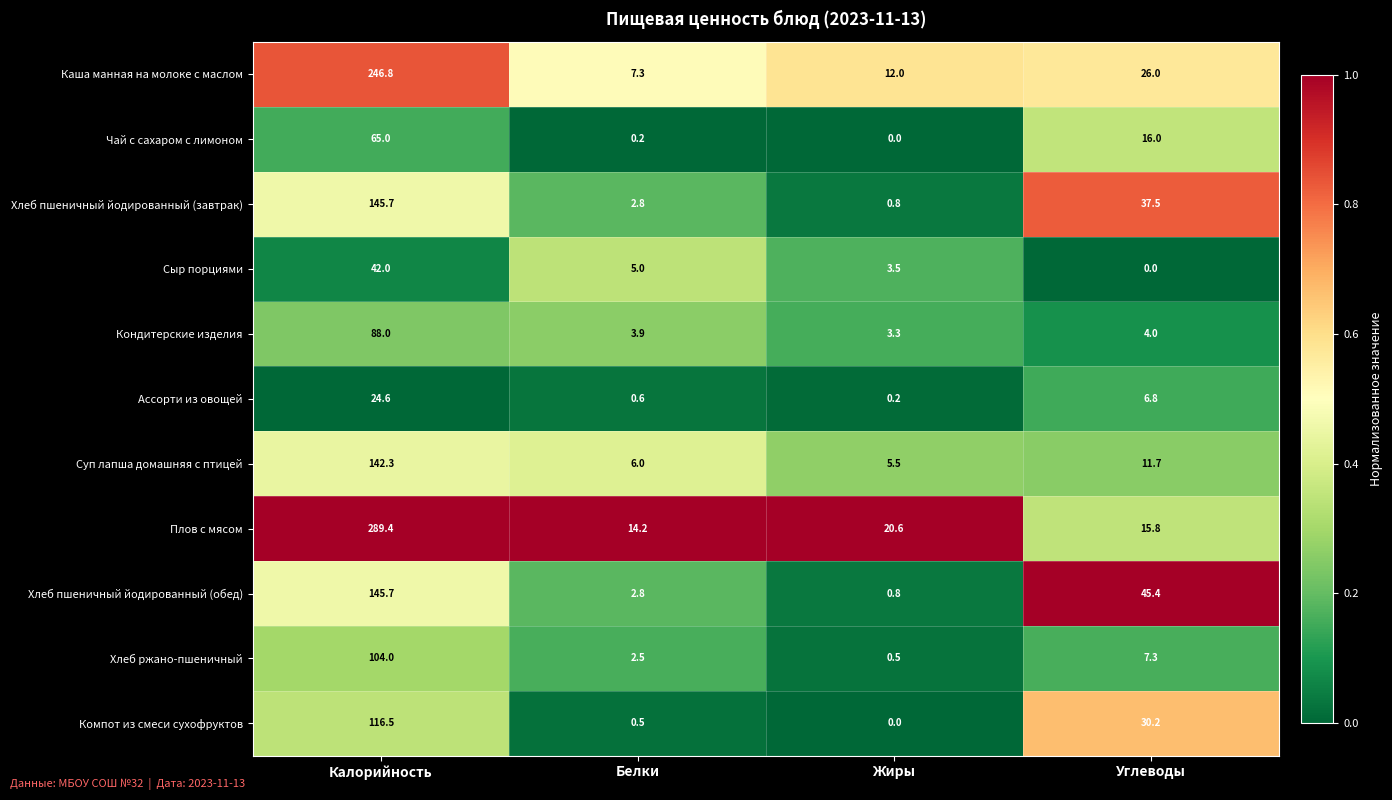

What is the difference between the highest and lowest values at Жиры?

20.6